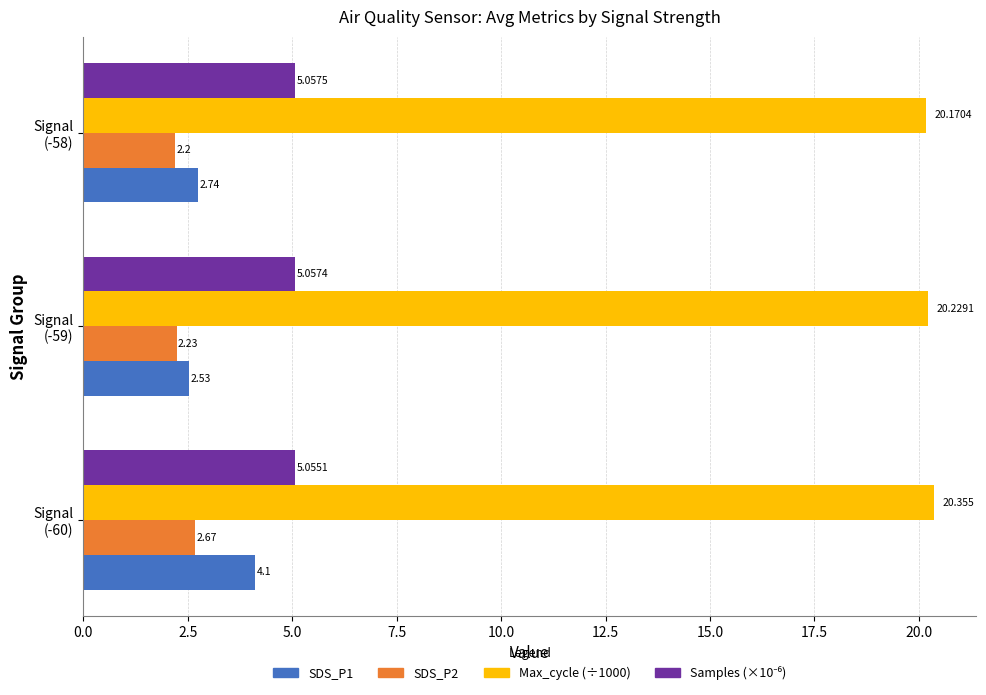

How many data points does each series have?

3